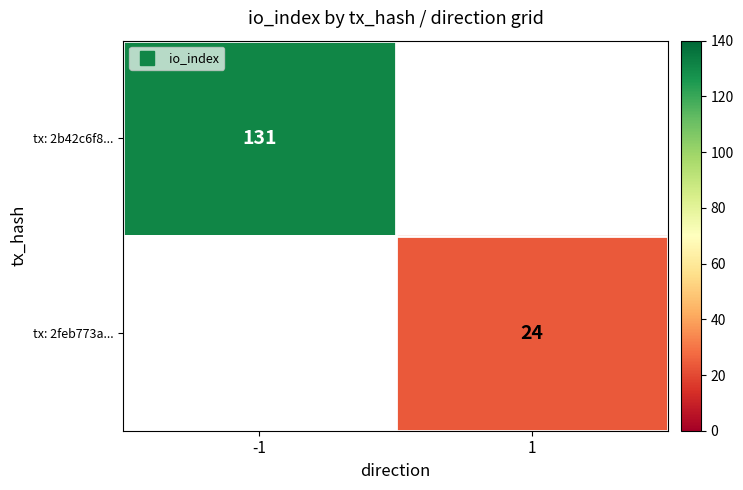

Rank the series by their maximum value, from highest to lowest.

tx: 2b42c6f8..., tx: 2feb773a...